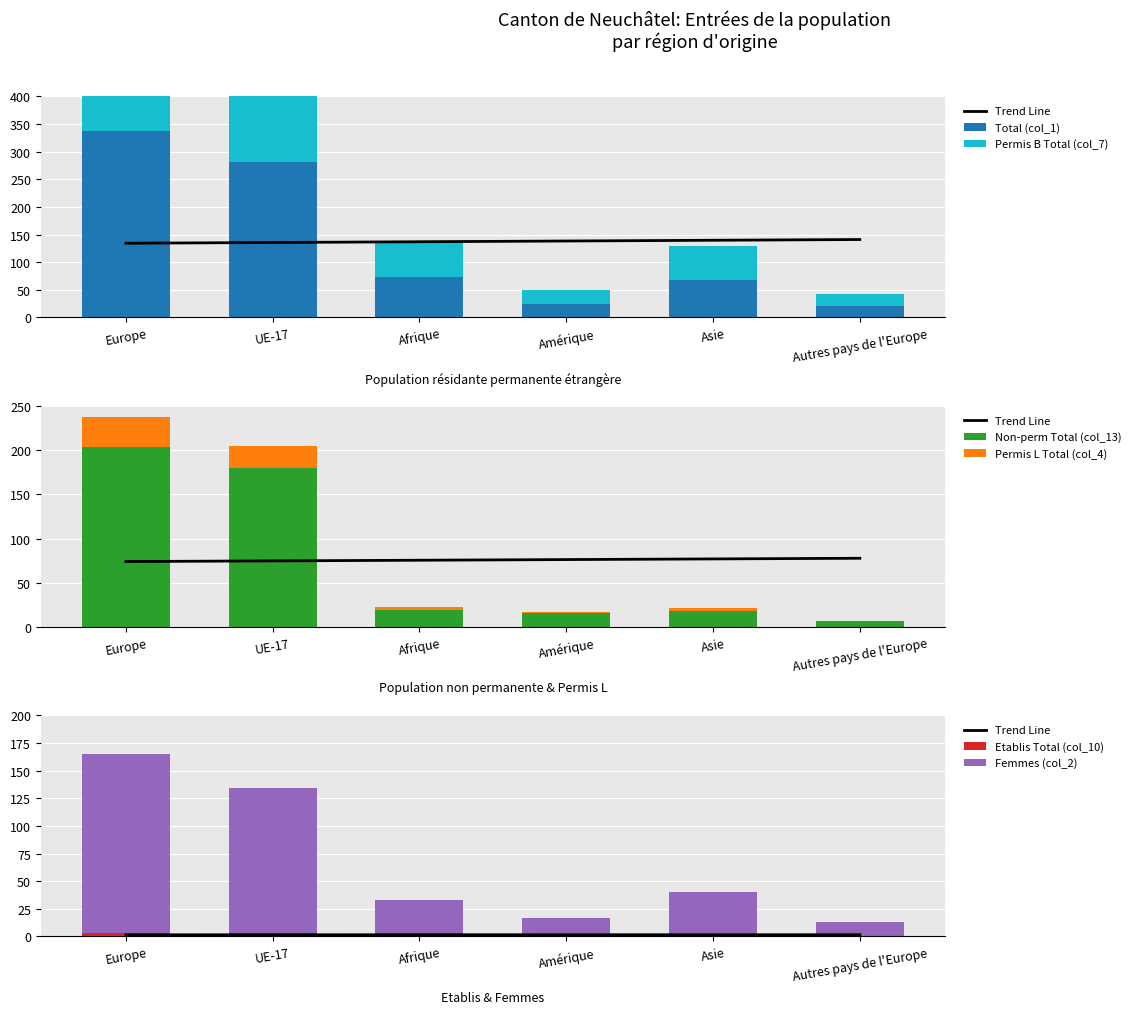

Reading left to right, what are all the values shown in this chart?

Total (col_1): Europe=338	UE-17=282	Afrique=73	Amérique=25	Asie=67	Autres pays de l'Europe=21
Permis B Total (col_7): Europe=302	UE-17=254	Afrique=66	Amérique=24	Asie=63	Autres pays de l'Europe=21
Non-perm Total (col_13): Europe=204	UE-17=180	Afrique=19	Amérique=16	Asie=18	Autres pays de l'Europe=7
Permis L Total (col_4): Europe=33	UE-17=25	Afrique=4	Amérique=1	Asie=4	Autres pays de l'Europe=0
Etablis Total (col_10): Europe=3	UE-17=3	Afrique=3	Amérique=0	Asie=0	Autres pays de l'Europe=0
Femmes (col_2): Europe=162	UE-17=131	Afrique=30	Amérique=17	Asie=40	Autres pays de l'Europe=13